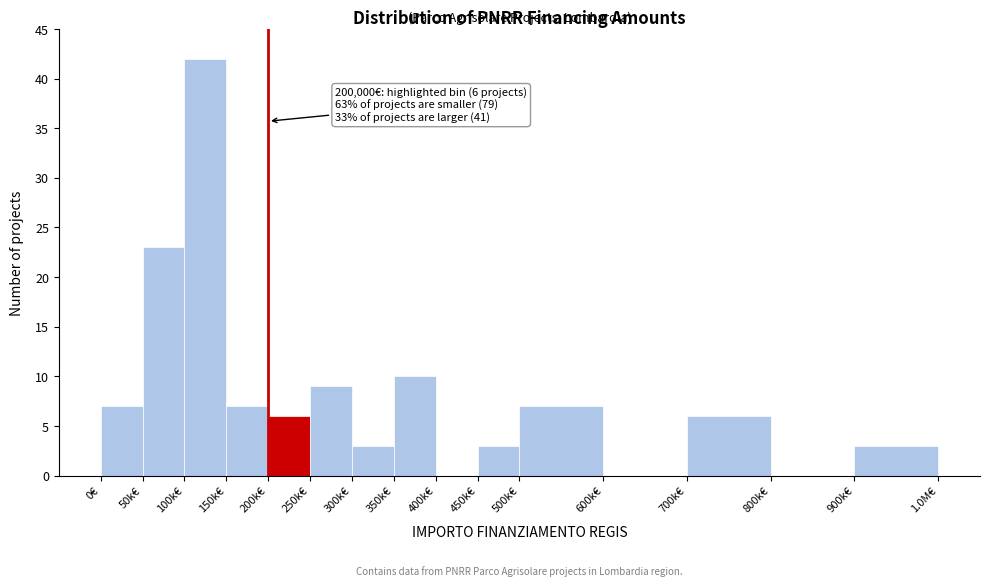

Reading left to right, list all the values displayed in this chart.

0€=7	50k€=23	100k€=42	150k€=7	200k€=6	250k€=9	300k€=3	350k€=10	400k€=0	450k€=3	500k€=7	600k€=0	700k€=6	800k€=0	900k€=3